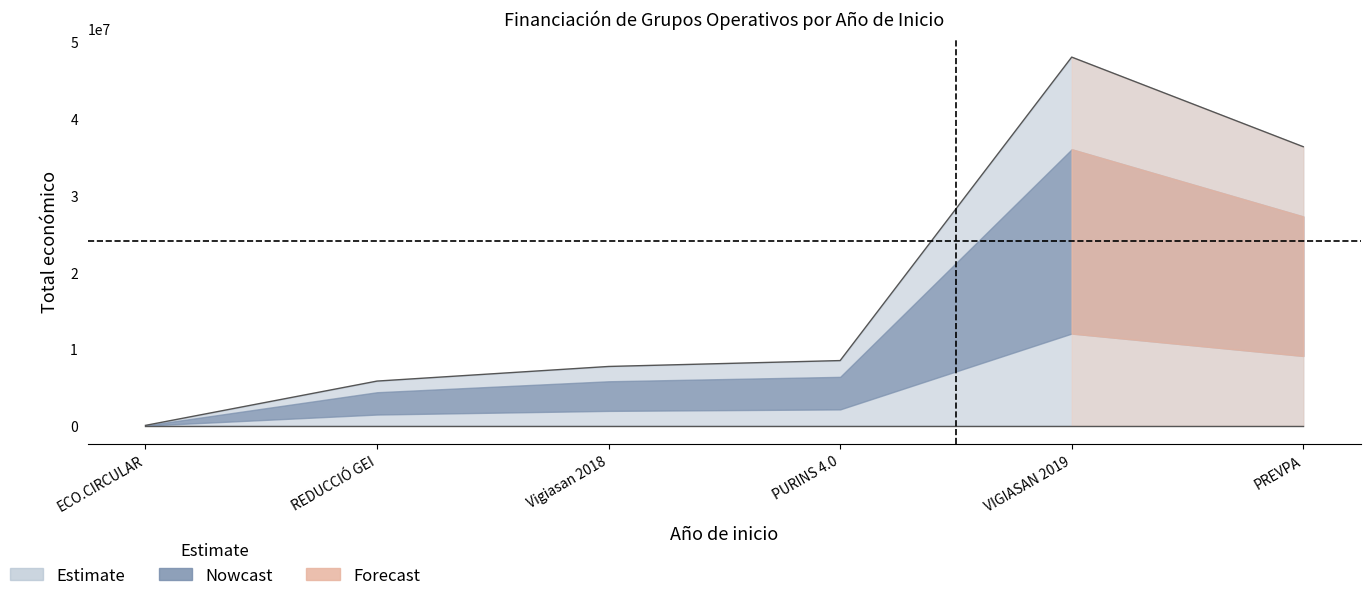

Is it true that the value at Vigiasan 2018 is 7717171?

True